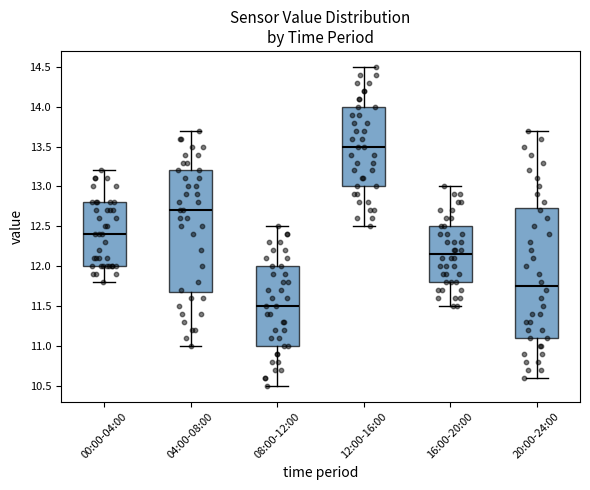

Reading left to right, transcribe this box plot: for each box, give where its median line is, the range the box spans, and where its two whiskers end, as read against the y-axis. The values are not printed on the chart, so give them approximately, as read against the axis.

00:00-04:00: median 12.40, box 12.00 to 12.80, whiskers 11.80 to 13.20
04:00-08:00: median 12.70, box 11.70 to 13.20, whiskers 11.00 to 13.70
08:00-12:00: median 11.50, box 11.00 to 12.00, whiskers 10.50 to 12.50
12:00-16:00: median 13.50, box 13.00 to 14.00, whiskers 12.50 to 14.50
16:00-20:00: median 12.15, box 11.80 to 12.50, whiskers 11.50 to 13.00
20:00-24:00: median 11.75, box 11.10 to 12.75, whiskers 10.60 to 13.70